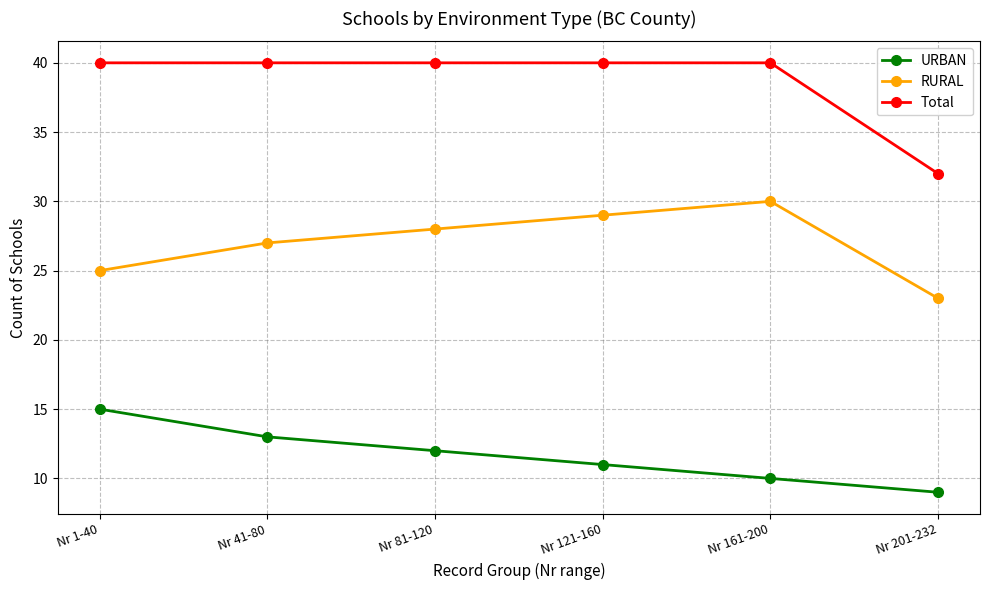

What position from the left is Nr 81-120?

3